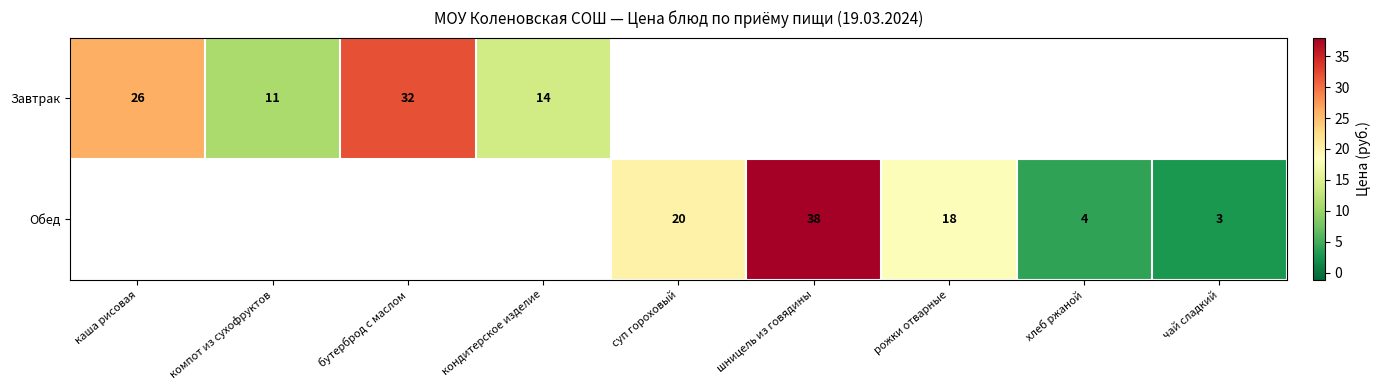

Which has a higher value, хлеб ржаной or бутерброд с маслом?

бутерброд с маслом